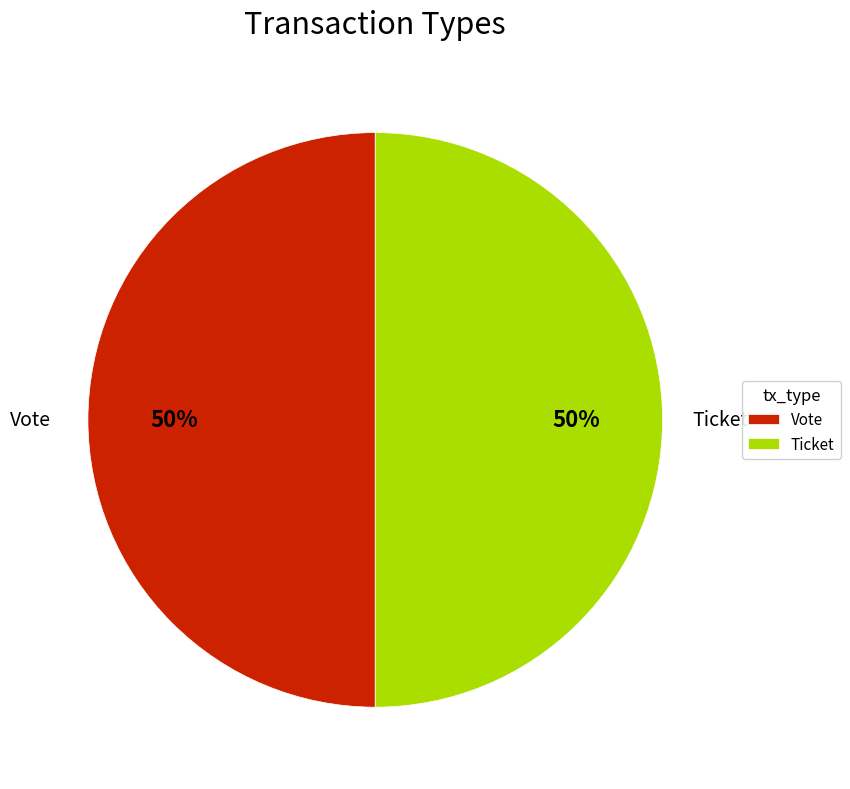

Combined, do Ticket and Vote account for over 50%?

Yes